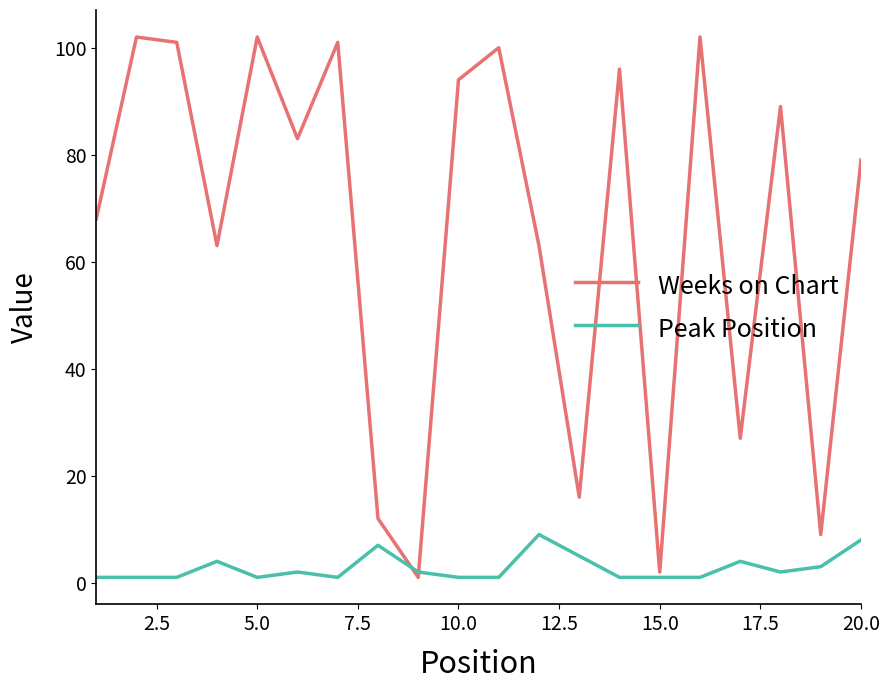

List the series in order of their peak value, highest first.

Weeks on Chart, Peak Position